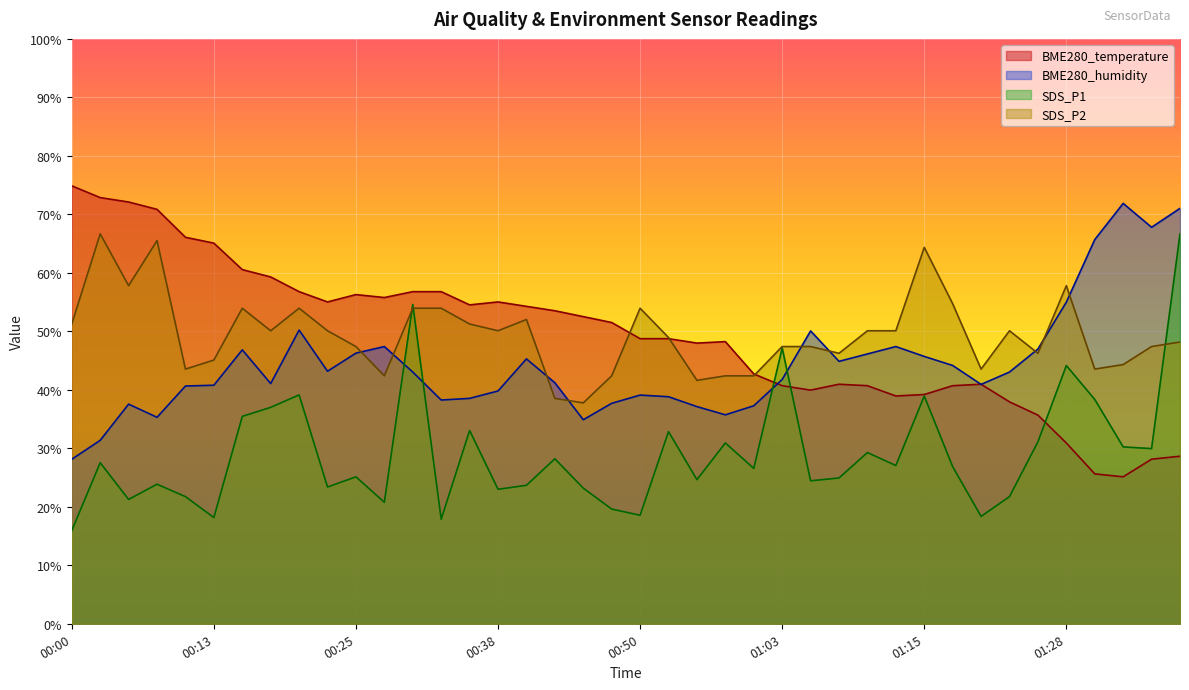

Which category has the lowest value in the BME280_temperature series?

01:33